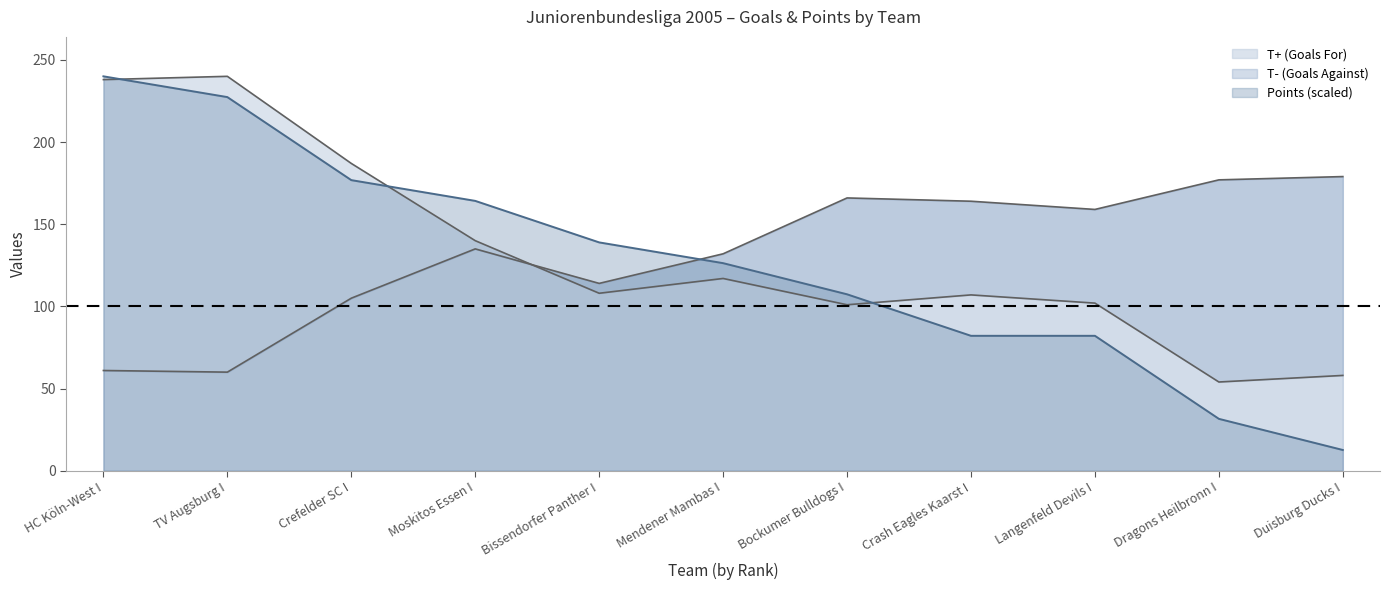

What is the label of the 9th point from the right?

Crefelder SC I